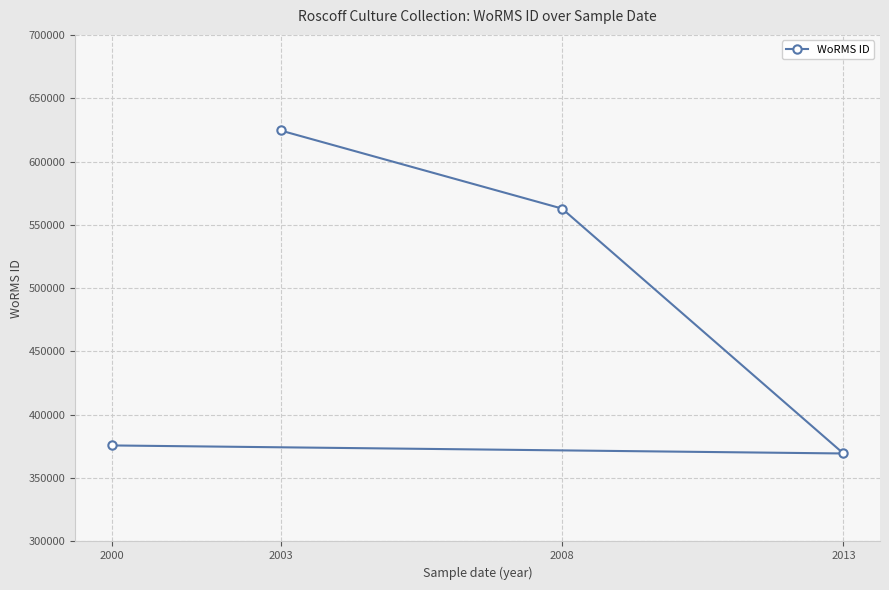

Reading left to right, transcribe all the data shown in this chart.

2000=375817	2003=624507	2008=562852	2013=369473